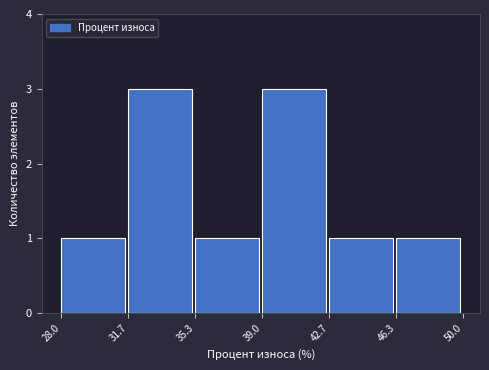

Reading left to right, list every bar in this chart as the range it spans on the x-axis followed by its height. The values are not printed on the chart, so give them approximately, as read against the axis.

28.0 to 31.7: 1
31.7 to 35.3: 3
35.3 to 39.0: 1
39.0 to 42.7: 3
42.7 to 46.3: 1
46.3 to 50.0: 1